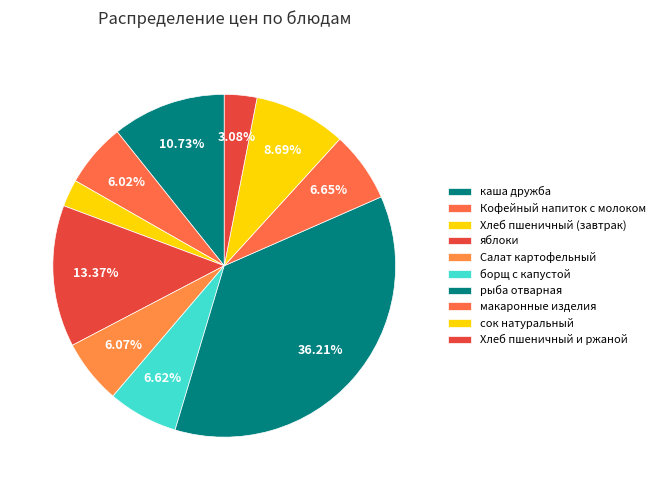

Rank the categories by value from highest to lowest.

рыба отварная, яблоки, каша дружба, сок натуральный, макаронные изделия, борщ с капустой, Салат картофельный, Кофейный напиток с молоком, Хлеб пшеничный и ржаной, Хлеб пшеничный (завтрак)